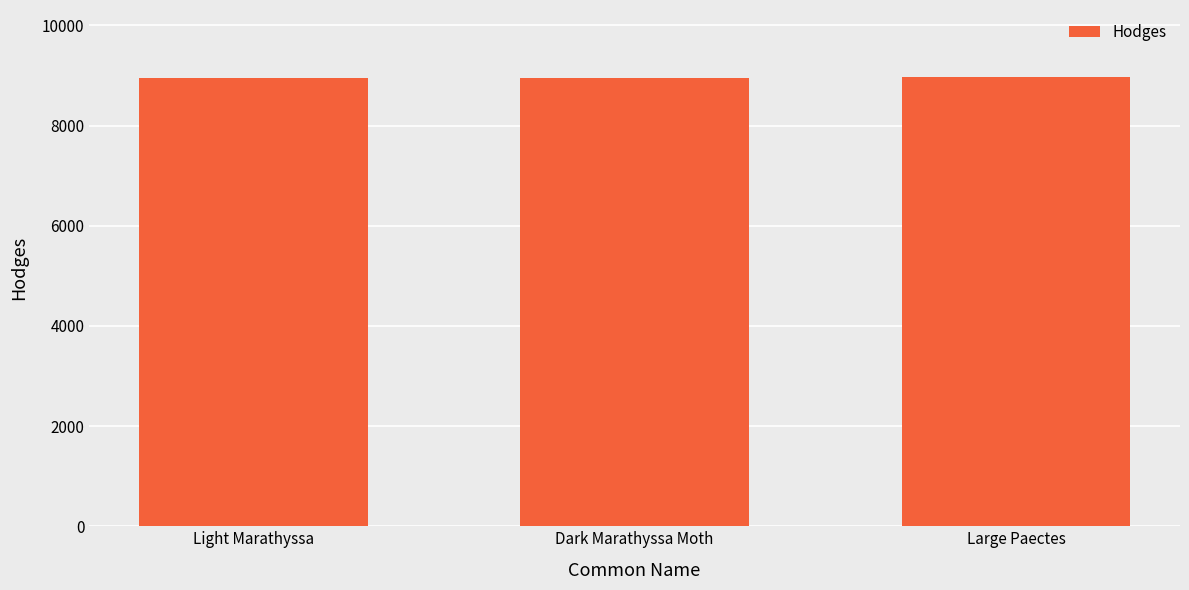

Where is the data nearest to the value 8958?

Light Marathyssa